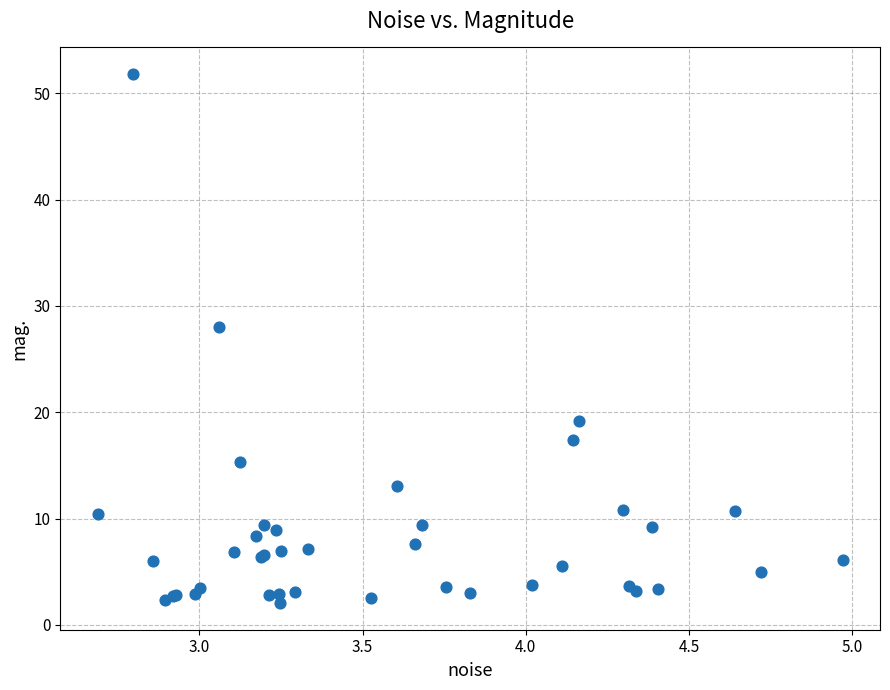

What Y value in the scatter plot is closest to 26?

28.1